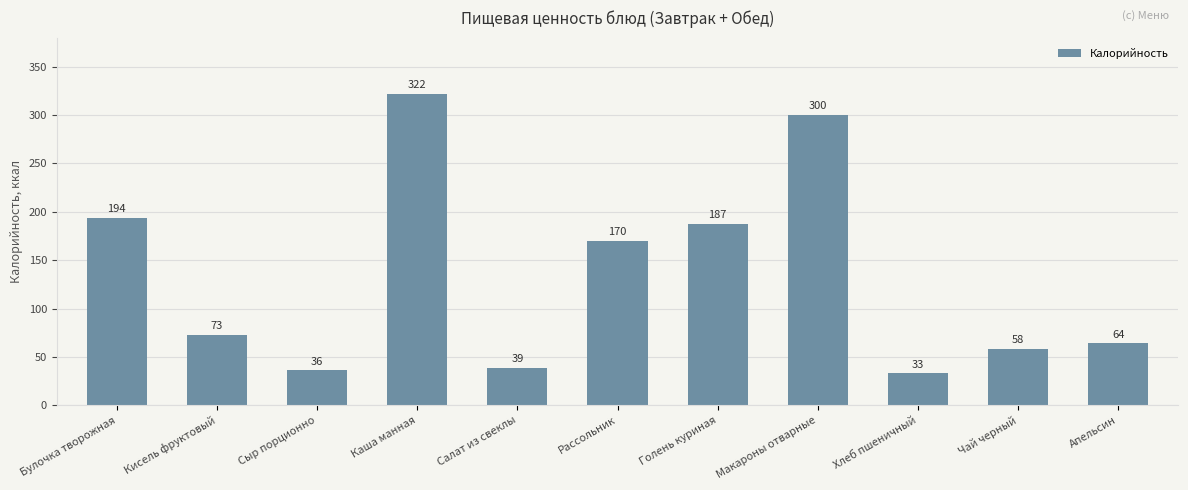

What is the difference between the values at Булочка творожная and Макароны отварные?

106.0